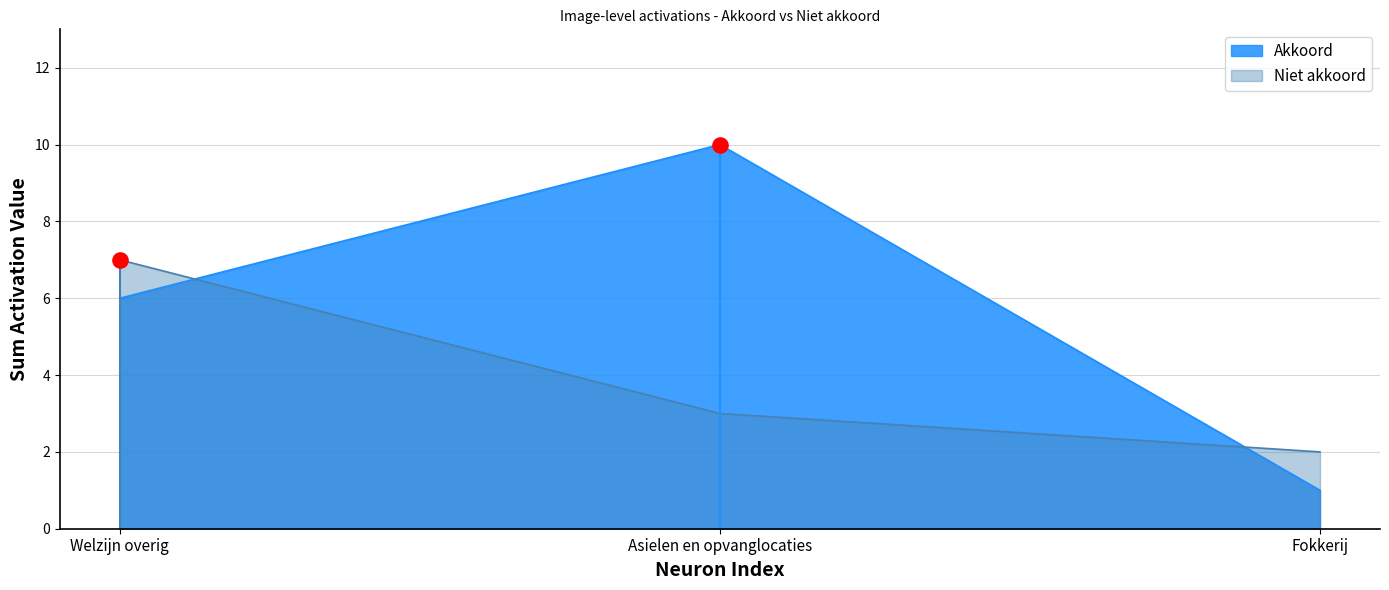

Which series reaches the maximum Y coordinate?

Akkoord